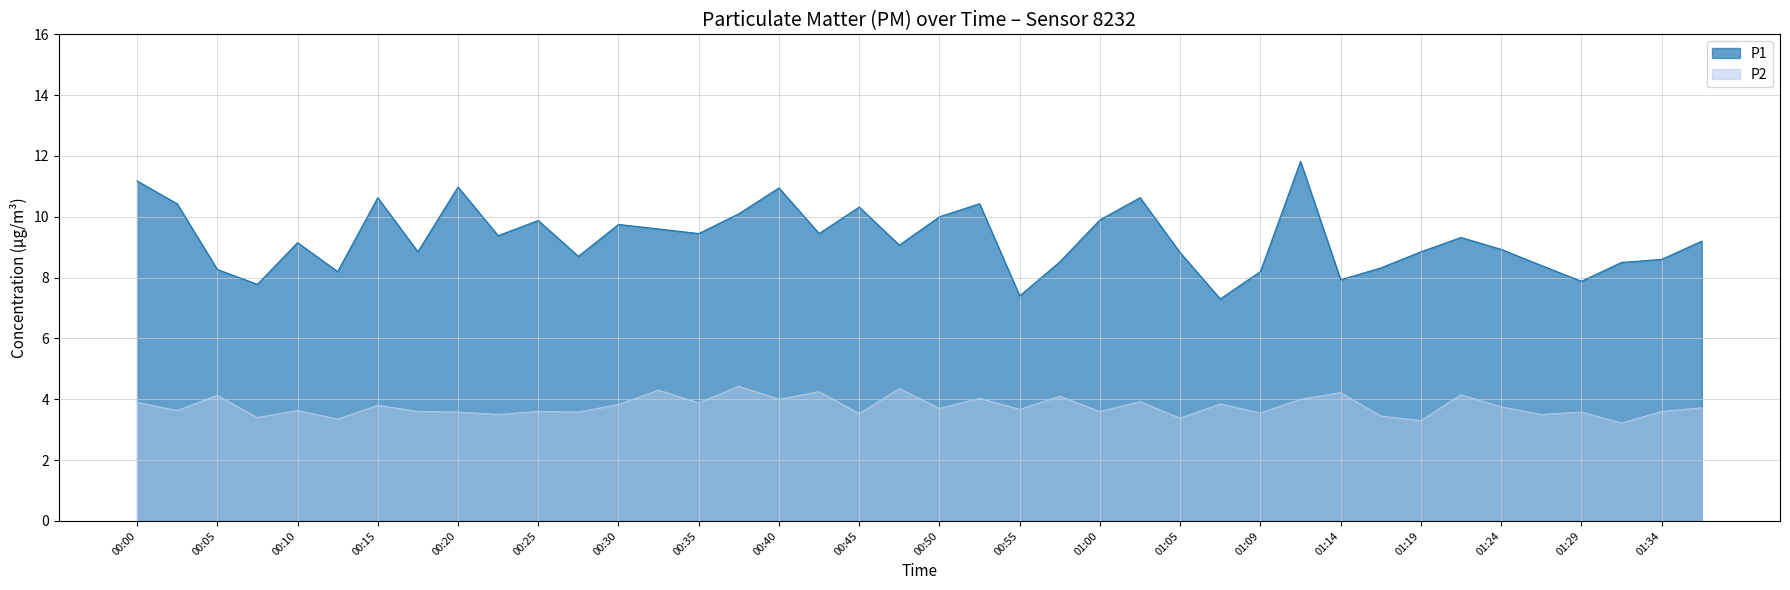

Which series has the largest total across all categories?

P1